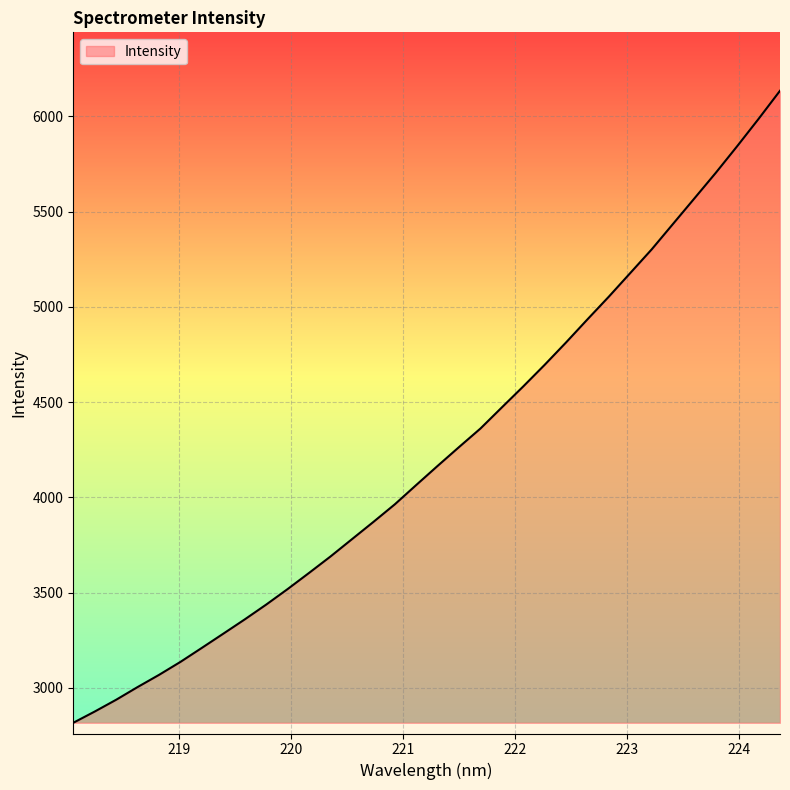

What is the smallest value displayed?

2816.1